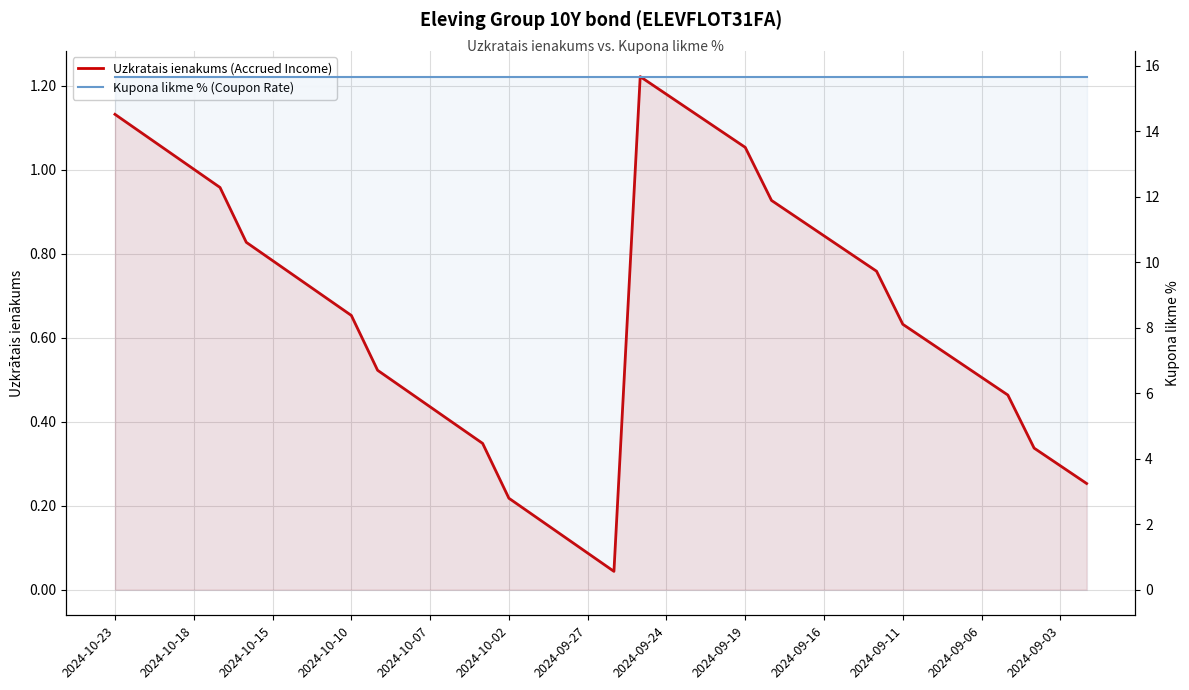

Read the Uzkratais ienakums (Accrued Income) value at 17.

0.1